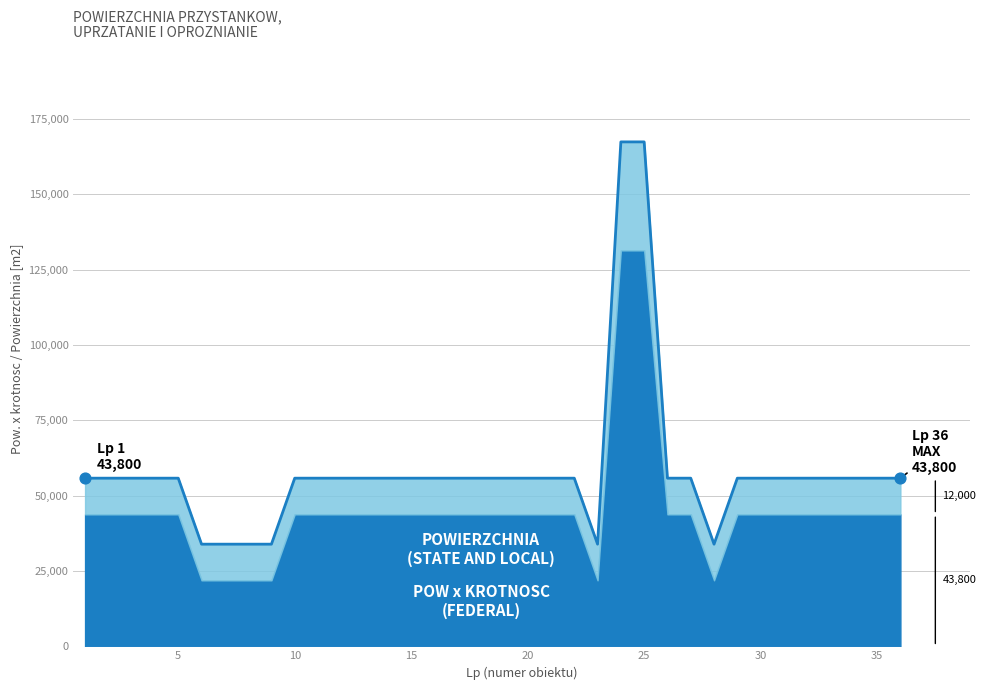

Between 30 and 4, which is larger?

30